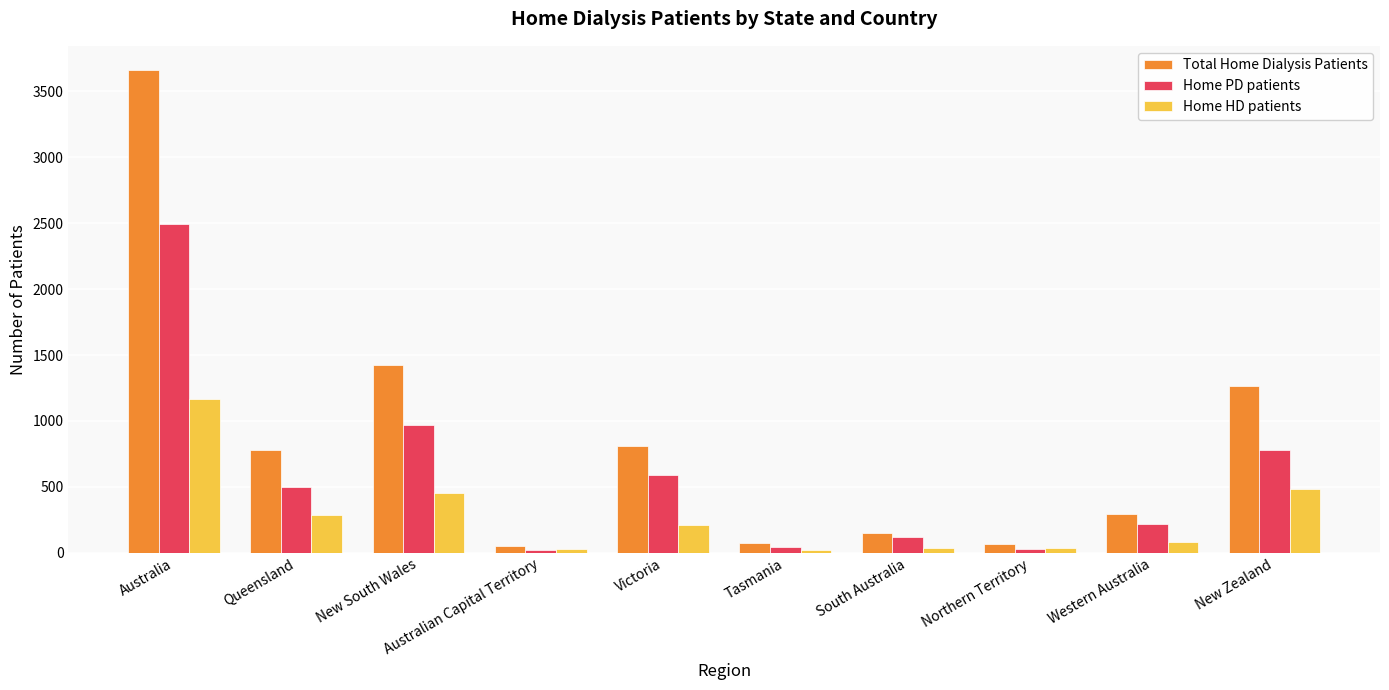

Which series has the widest spread of values?

Total Home Dialysis Patients